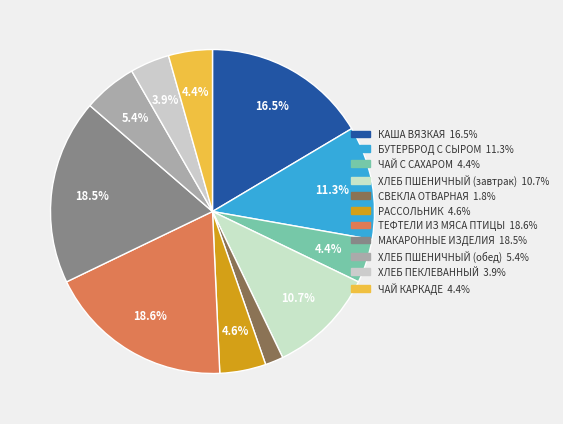

Which category has the biggest portion of the pie?

ТЕФТЕЛИ ИЗ МЯСА ПТИЦЫ